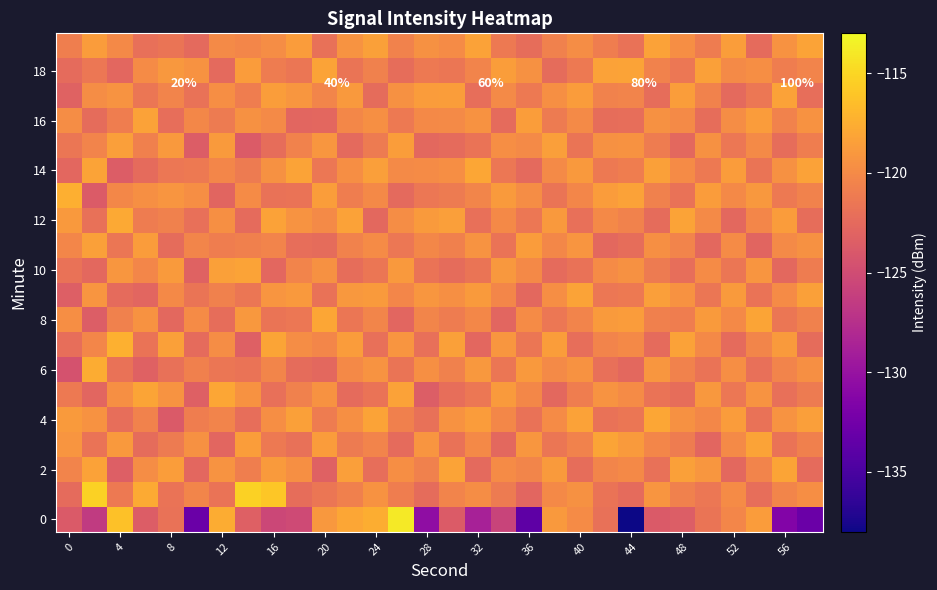

How many data points in 6 are above -120?

9